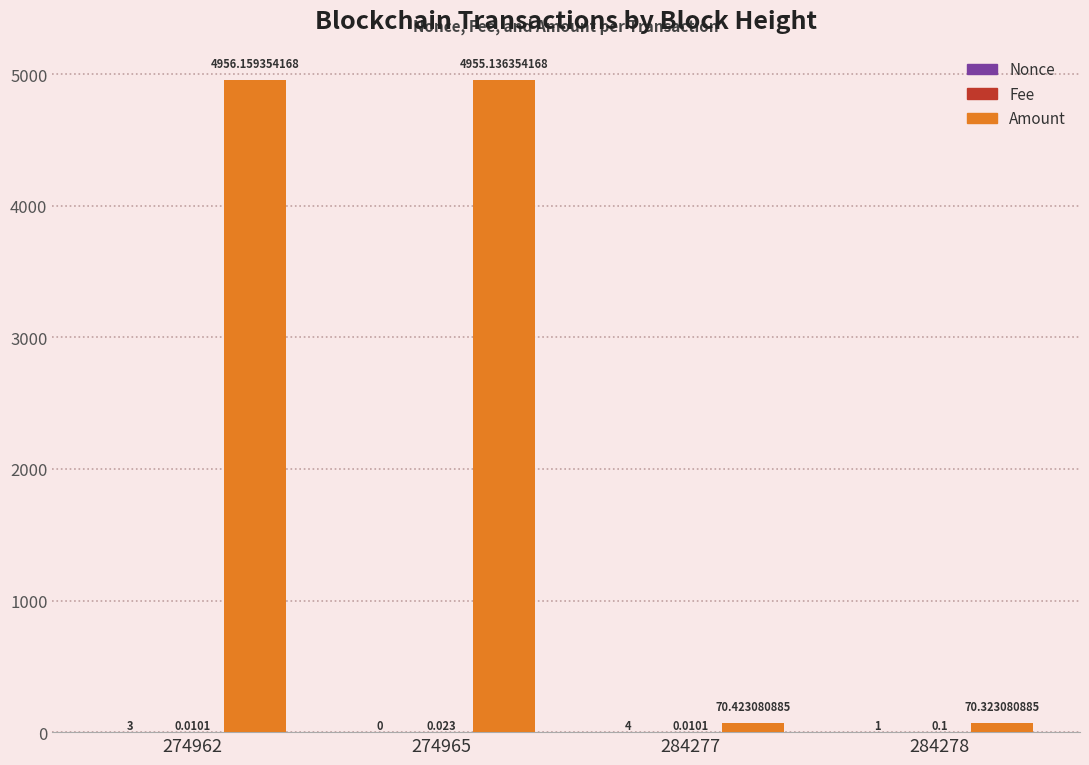

Which series has the largest total across all categories?

Amount